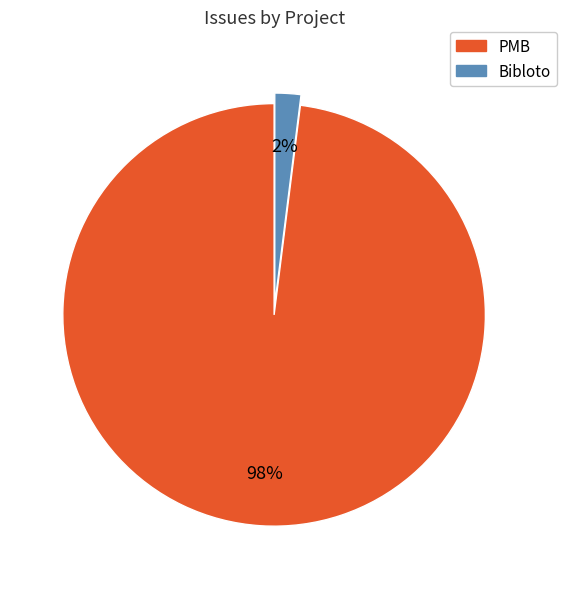

Rank the categories by value from lowest to highest.

Bibloto, PMB